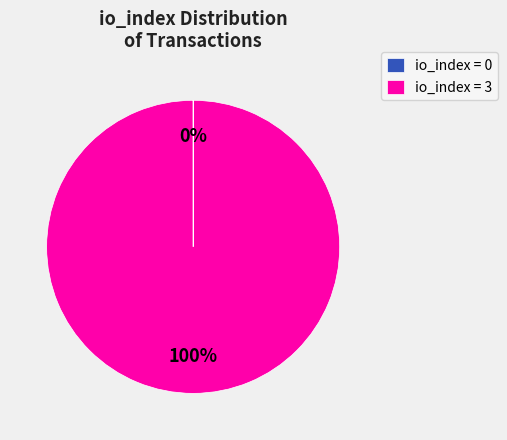

To the nearest percent, what is the average slice percentage?

50%